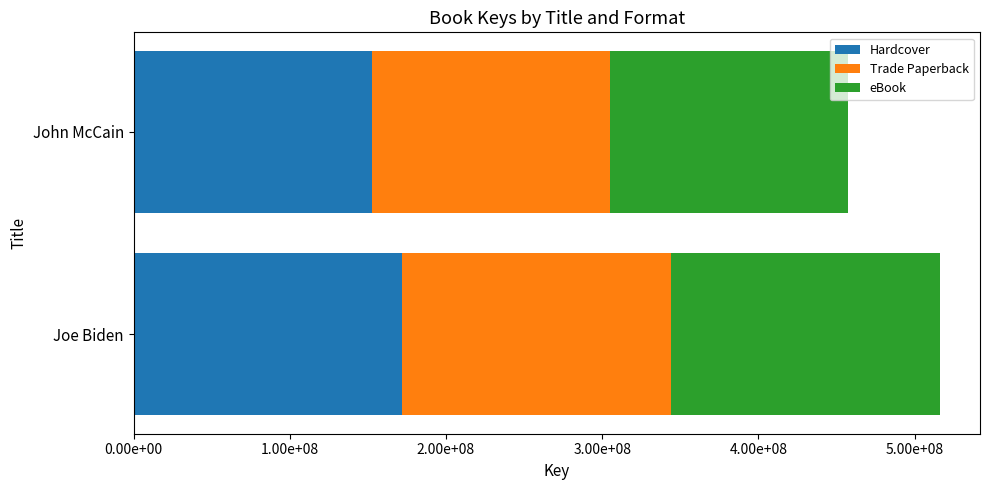

What are all the series names shown in the legend?

Hardcover, Trade Paperback, eBook